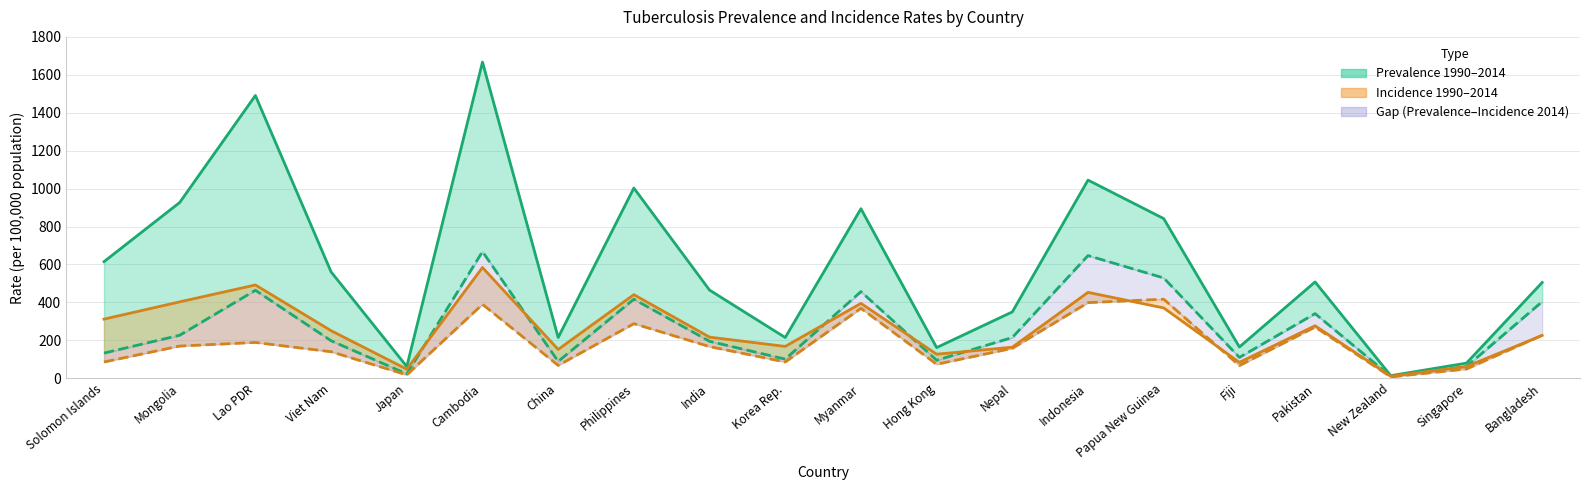

What is the value of the Incidence 1990 point at the 20th from the left?

226.0